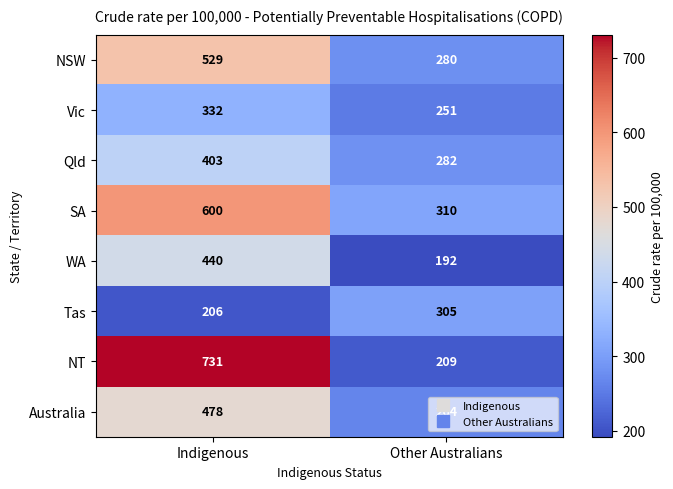

What is the difference between the highest and lowest values at Indigenous?

525